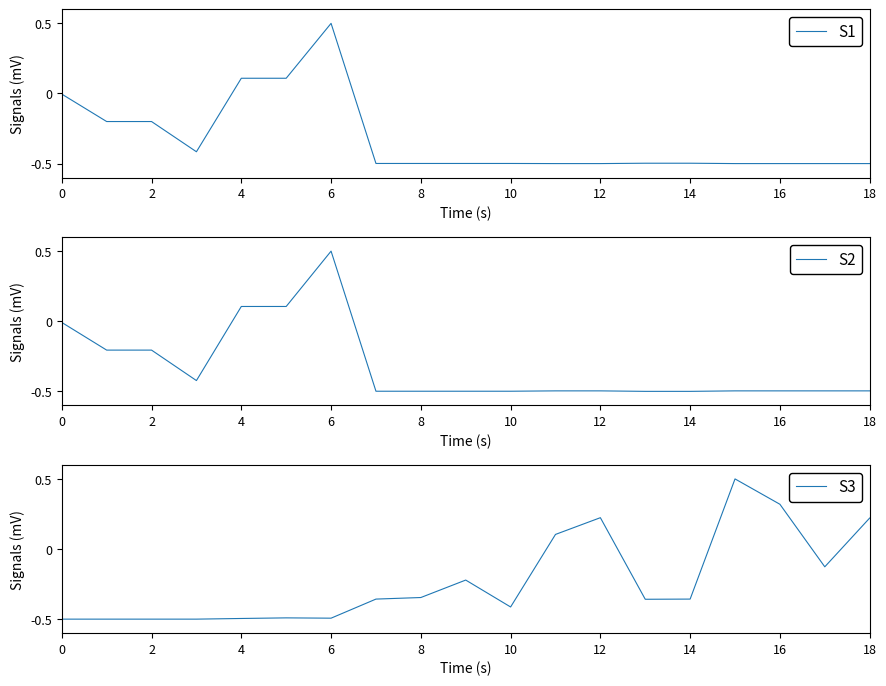

What is the sum of the S3 values at 4 and 0?

-1.0